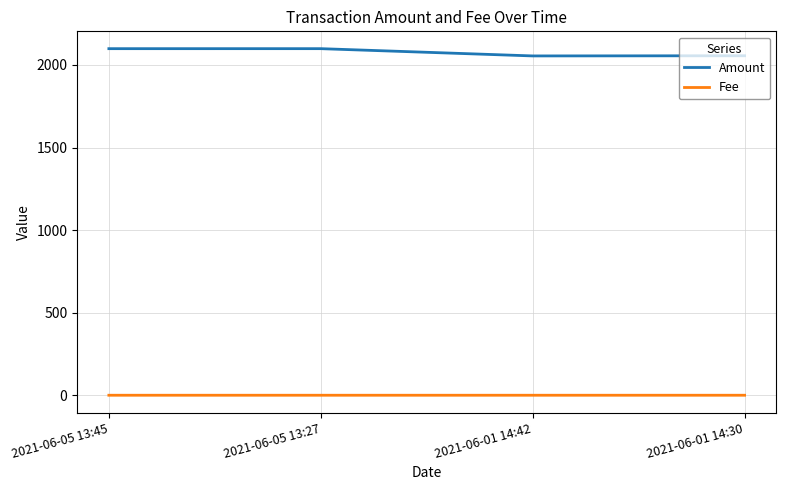

Count the Fee values in the range 0 to 1.

4